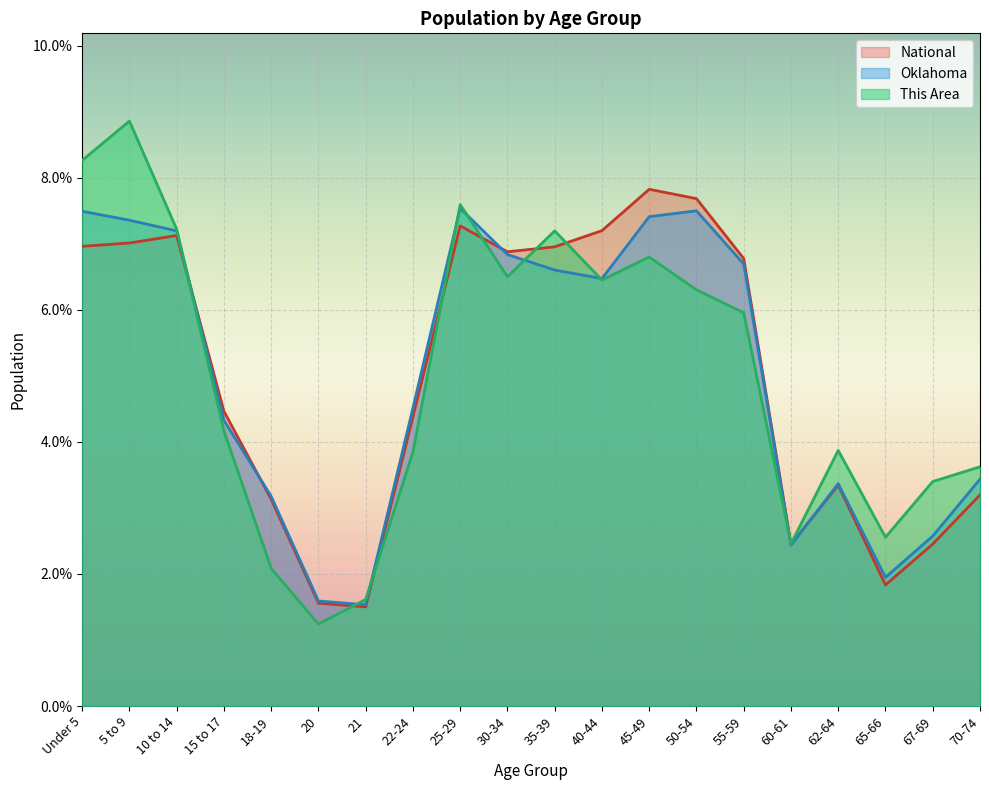

How many values in the National series are below 6?

10